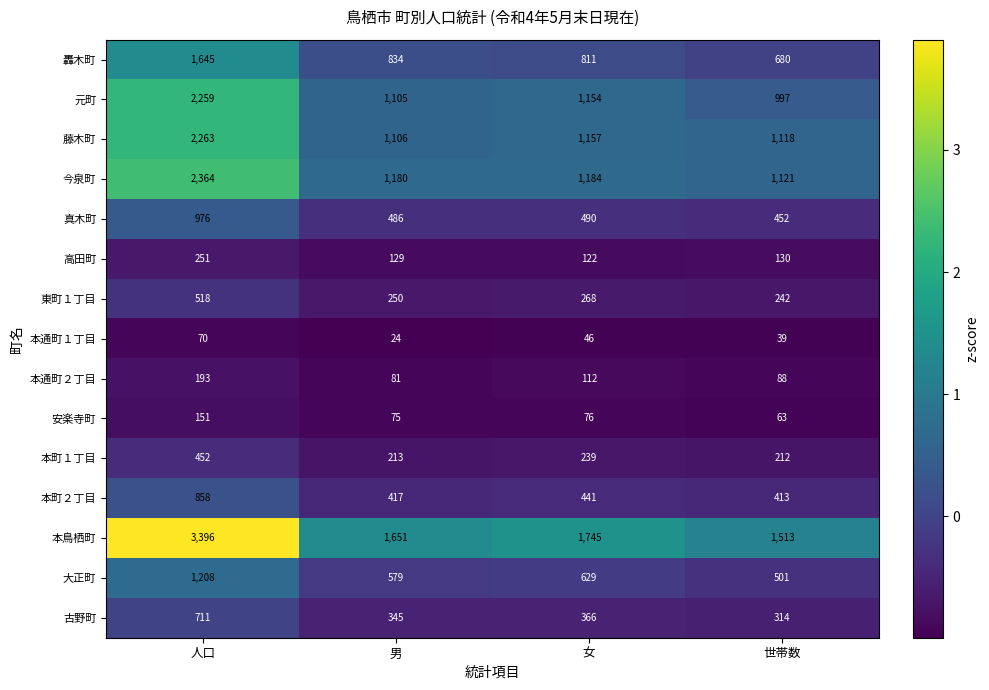

At which category is the sum across all series the highest?

人口